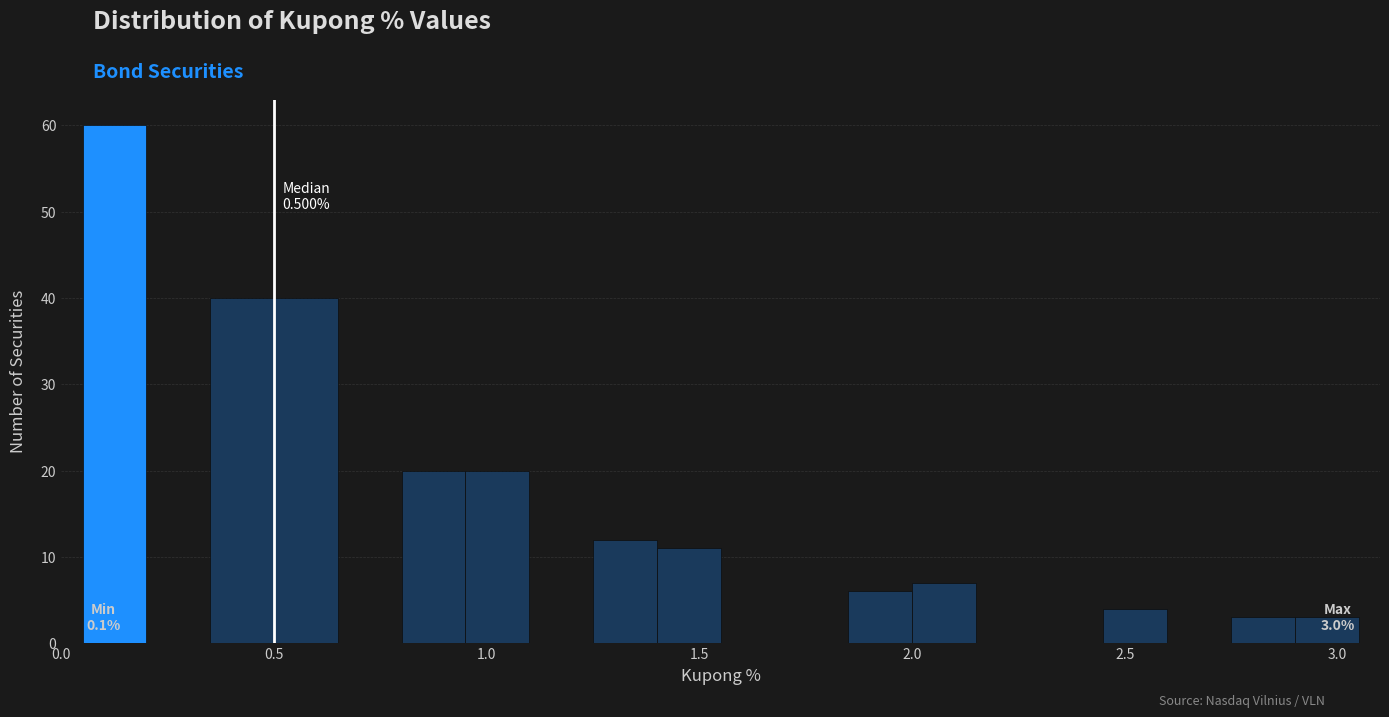

Around what value on the x-axis is the tallest bar? Give the approximate position of its centre, as read against the axis.

0.15